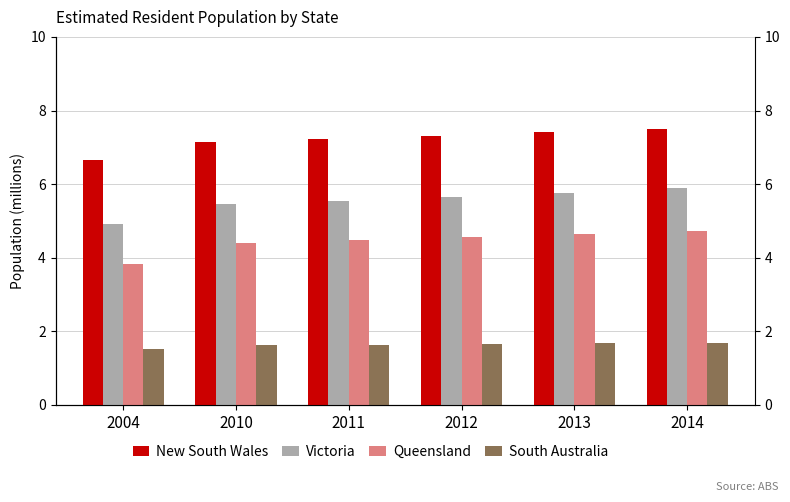

Between 2014 and 2011, which is larger?

2014